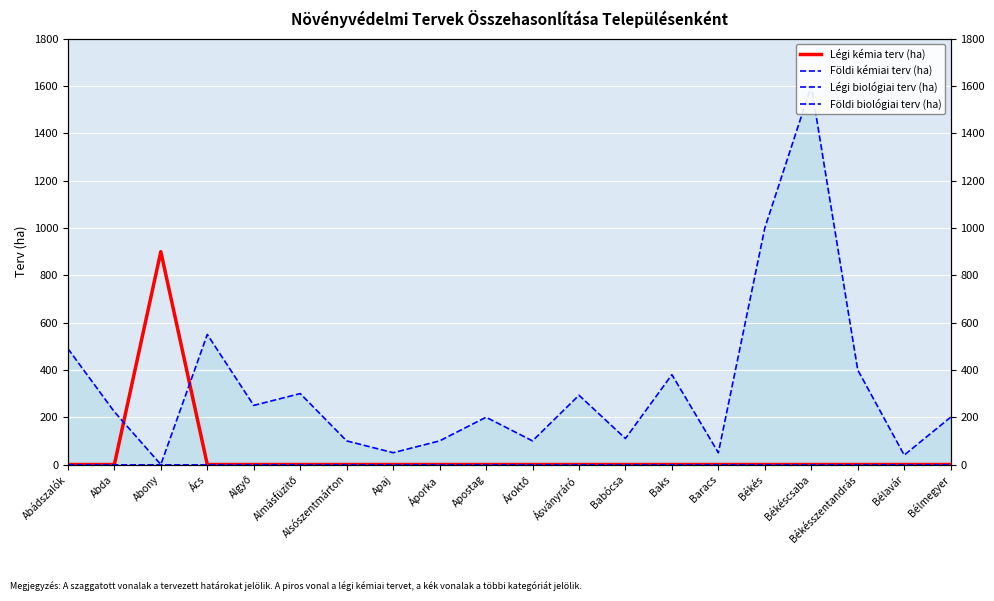

How many categories are shown in the chart?

20